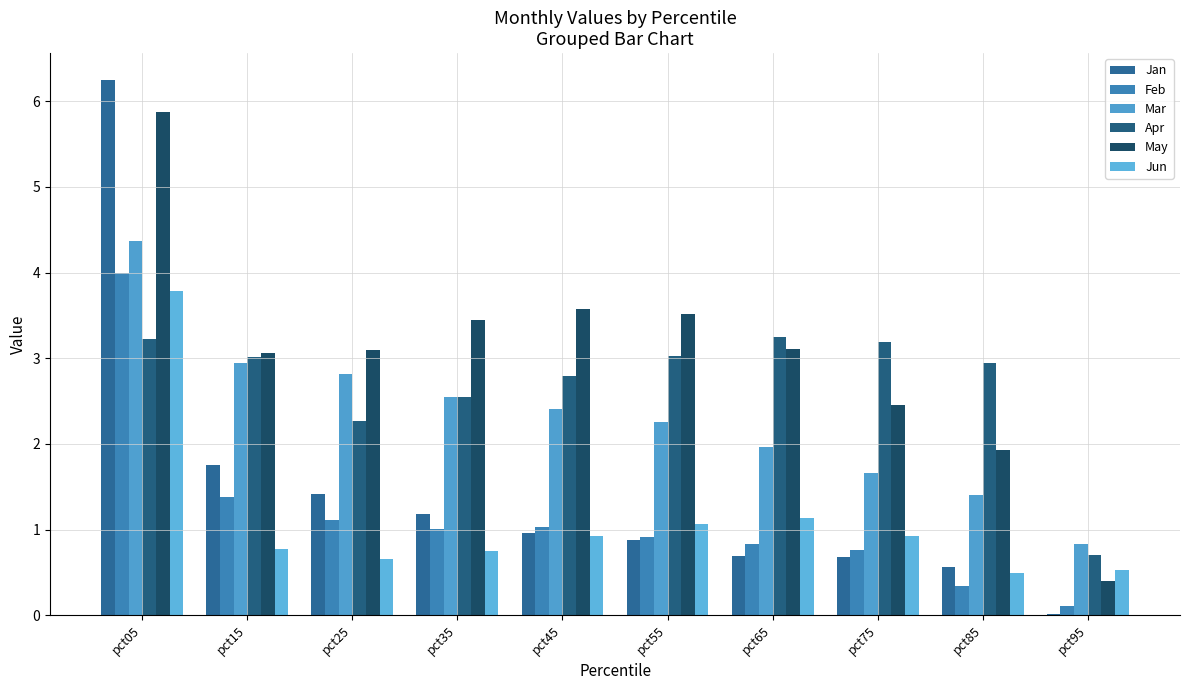

At which label does Jun reach its minimum?

pct85